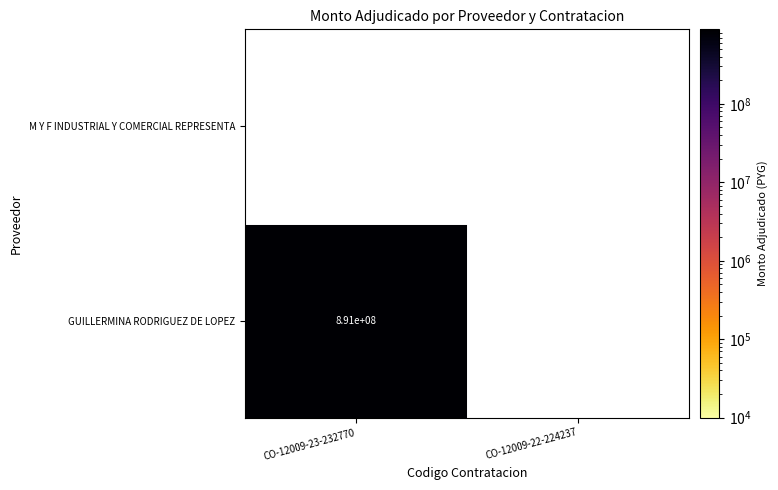

Rank the categories by M Y F INDUSTRIAL Y COMERCIAL REPRESENTA value from highest to lowest.

CO-12009-23-232770, CO-12009-22-224237